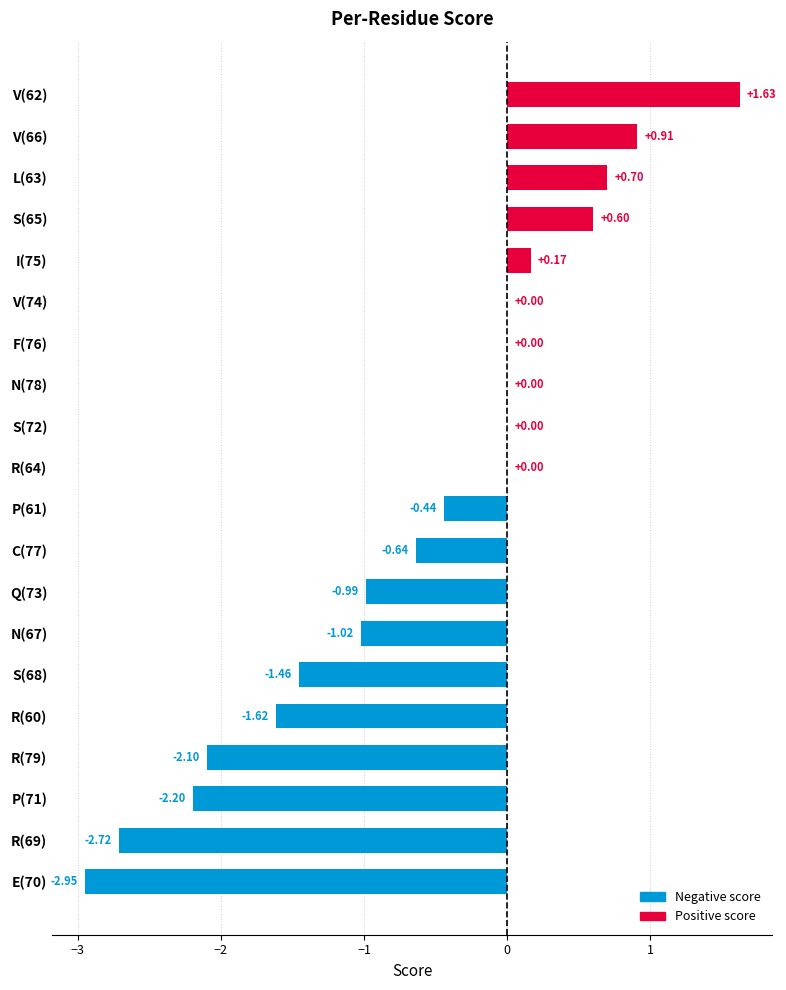

What is the sum of all values?

-12.1